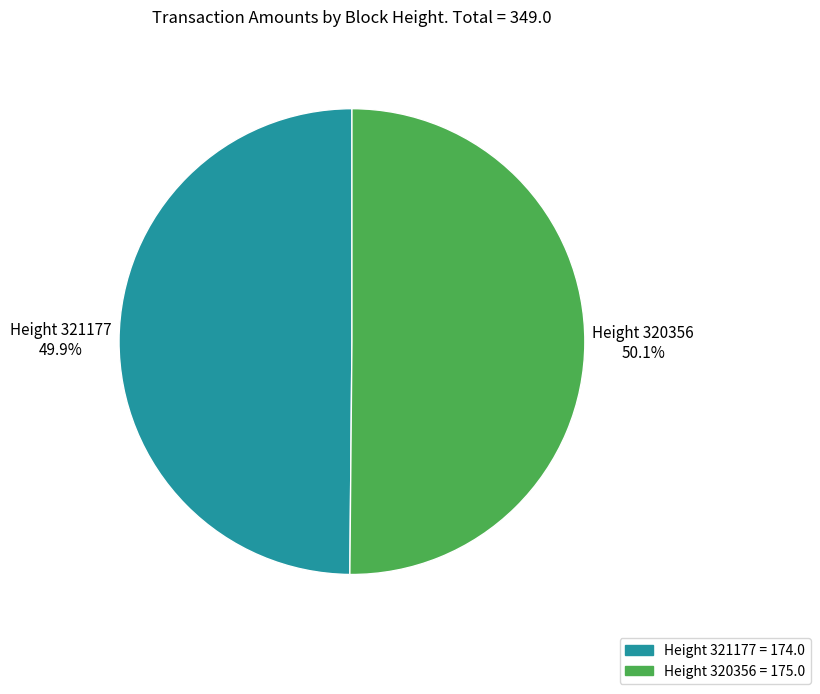

Does any single category account for the majority?

Yes